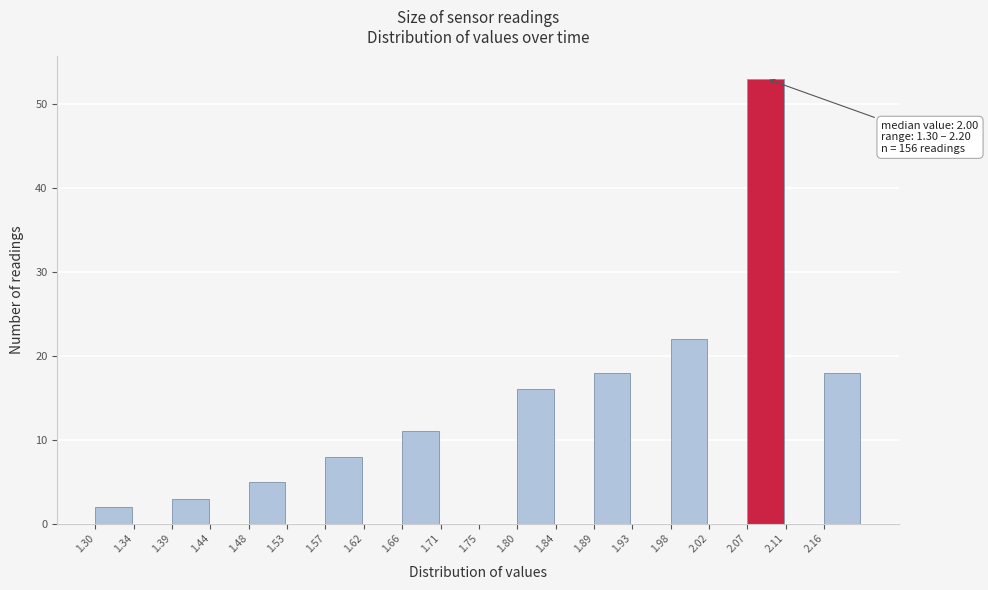

Over which range of the x-axis is the bar tallest?

2.065 to 2.110